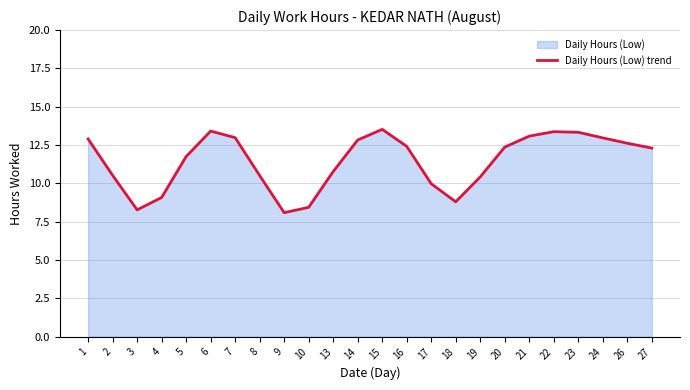

How many distinct data groups are displayed?

1